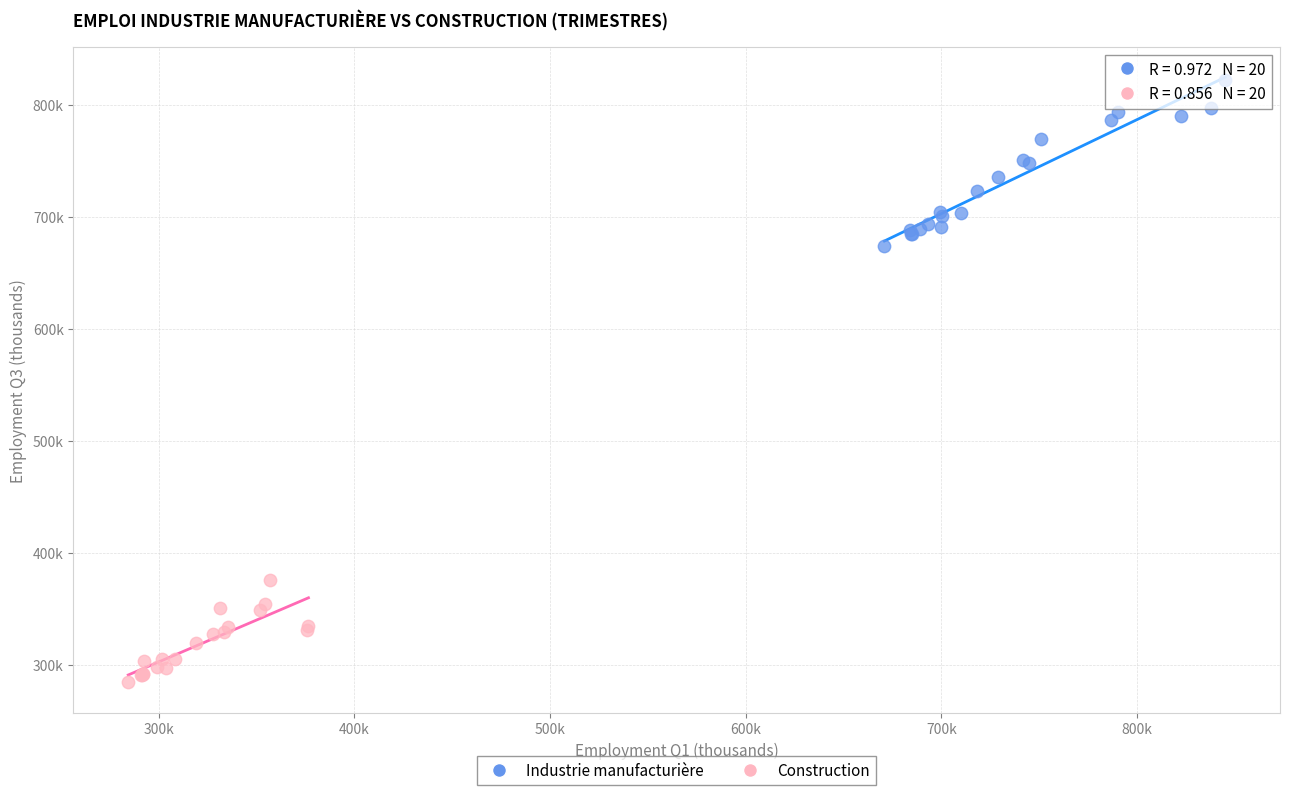

What are all the series names shown in the legend?

Industrie manufacturière, Construction